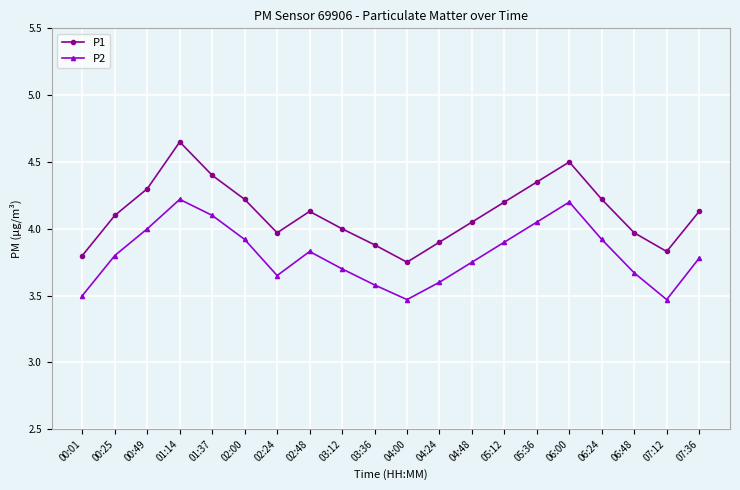

Which series has the widest spread of values?

P1